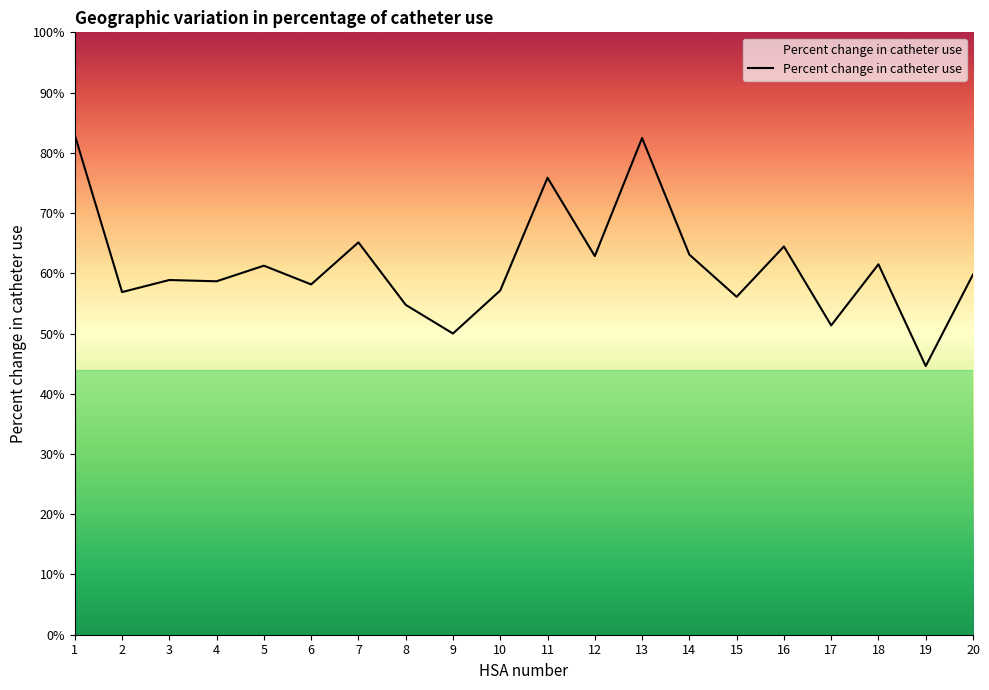

What is the greatest value displayed?

83.0